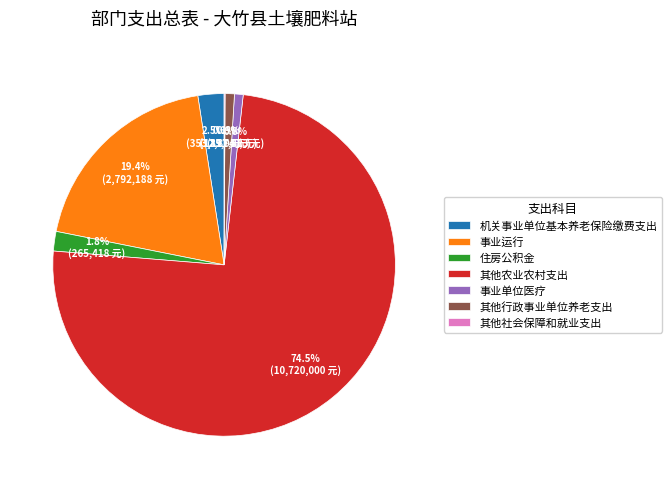

What is the ratio of the value at 住房公积金 to the value at 其他行政事业单位养老支出?

2.1